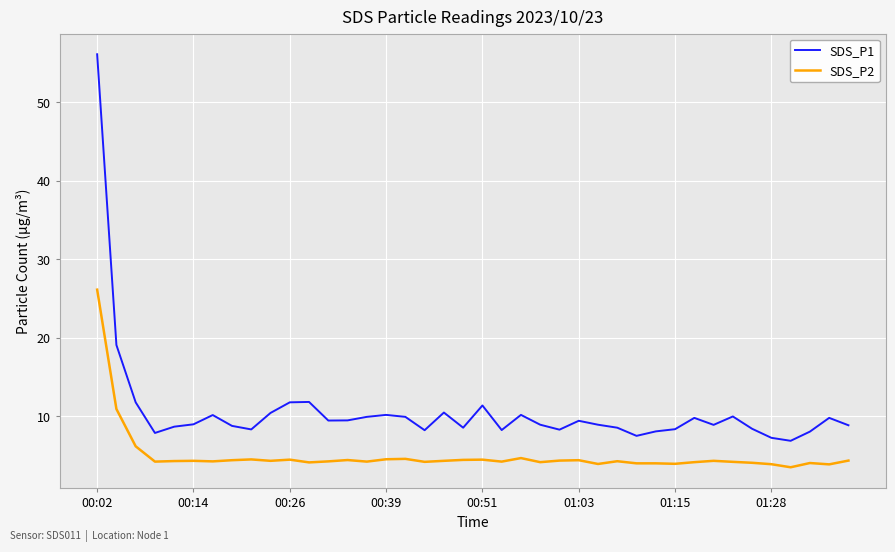

What is the difference between the maximum and minimum values in the SDS_P2 series?

22.6